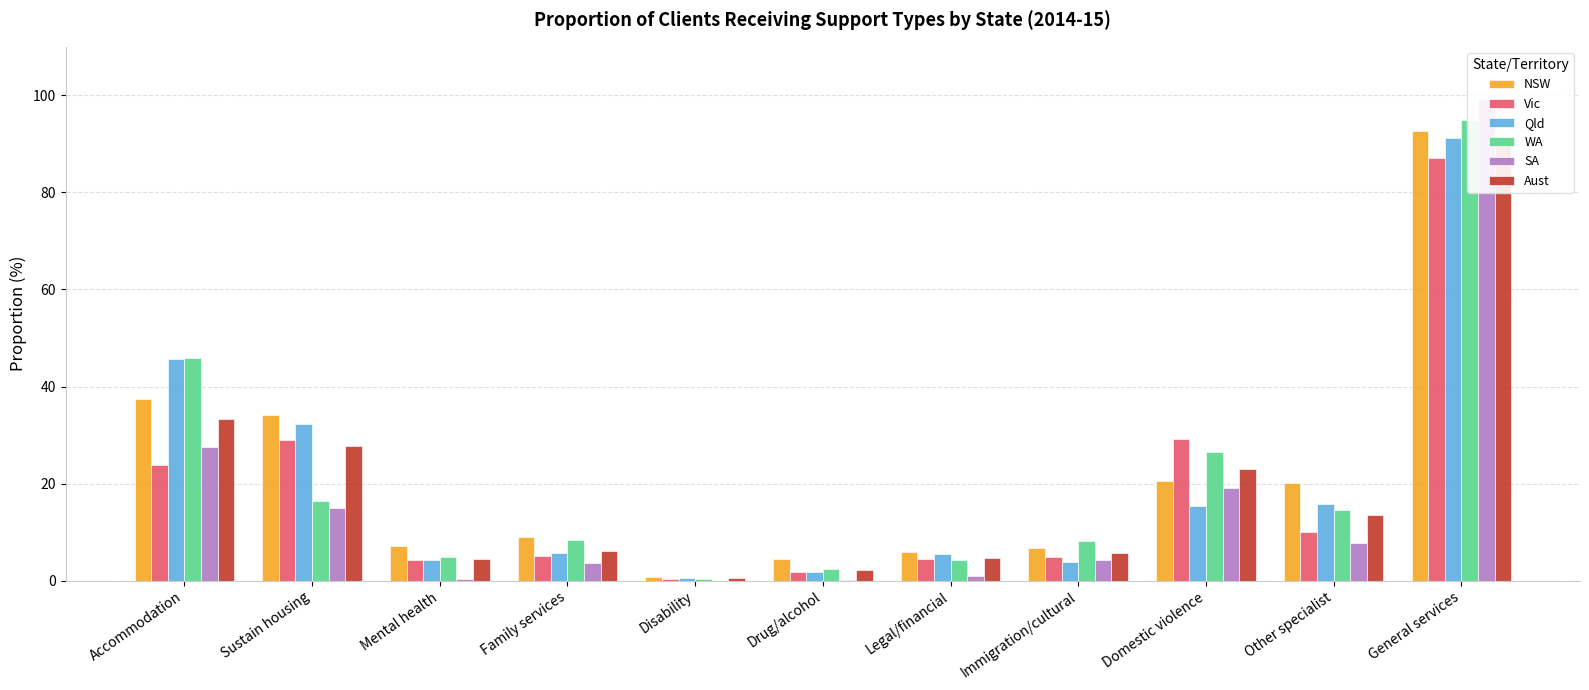

At which category is the sum across all series the highest?

General services